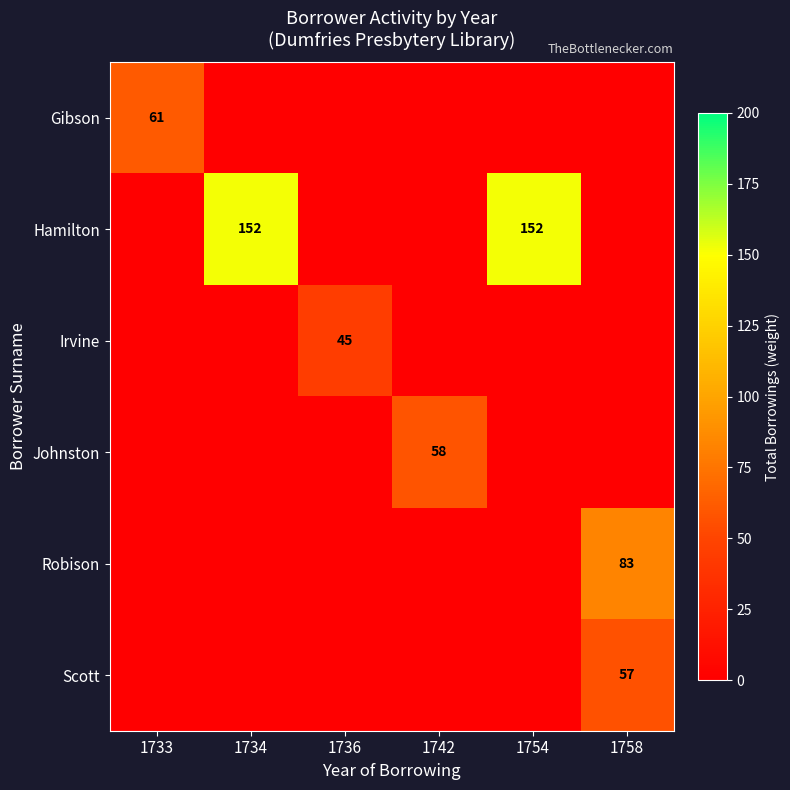

Which label corresponds to the smallest value in the chart?

1734